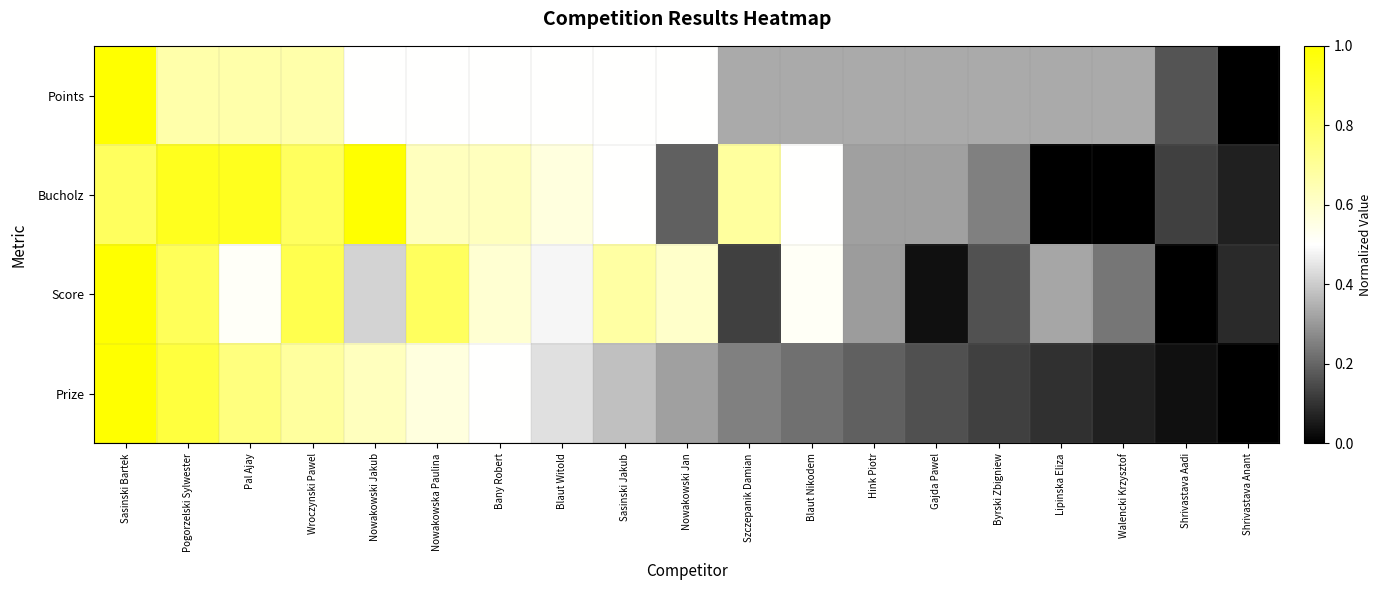

At which category is the sum across all series the highest?

Sasinski Bartek